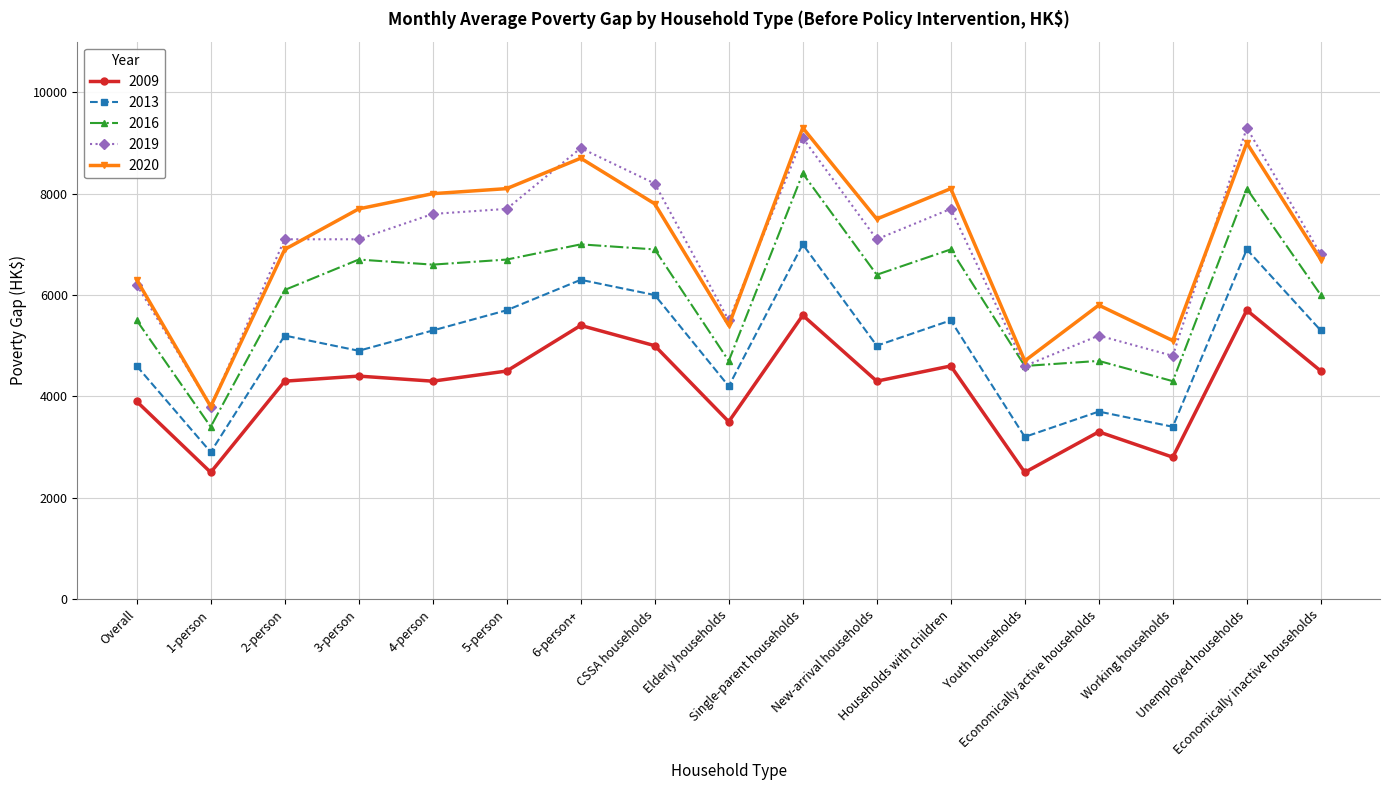

True or false: 2009 has a value of 6366 at 2-person.

False